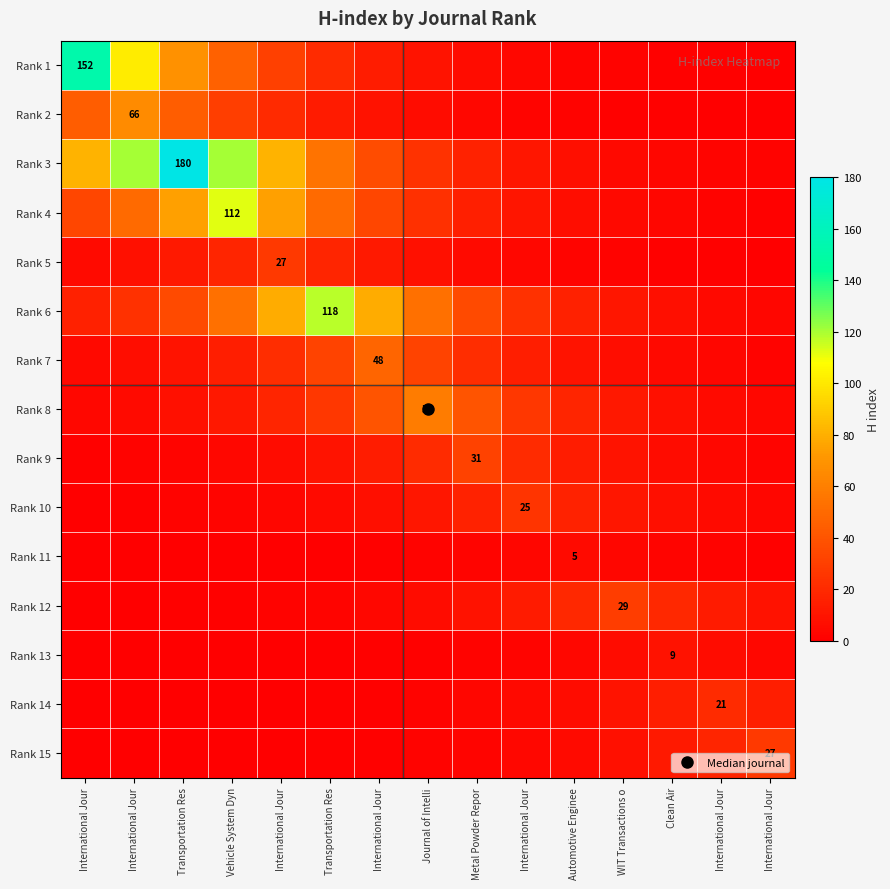

What is the spread (max minus min) of values at Vehicle System Dyn?

120.4